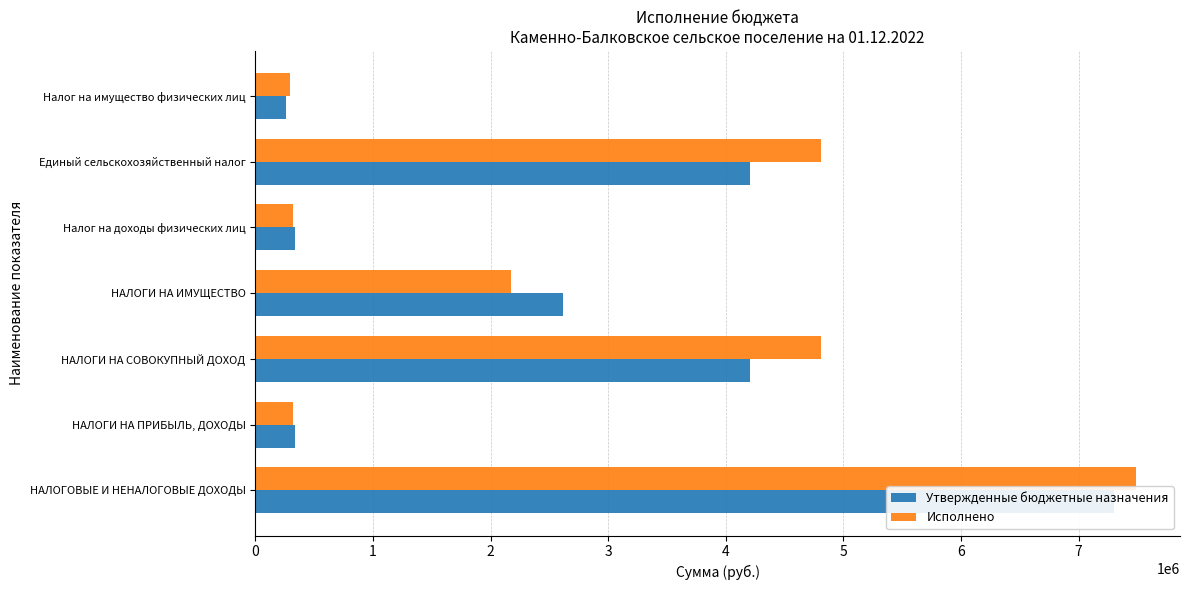

The value of Исполнено at Налог на имущество физических лиц is 73924.7. True or false?

False